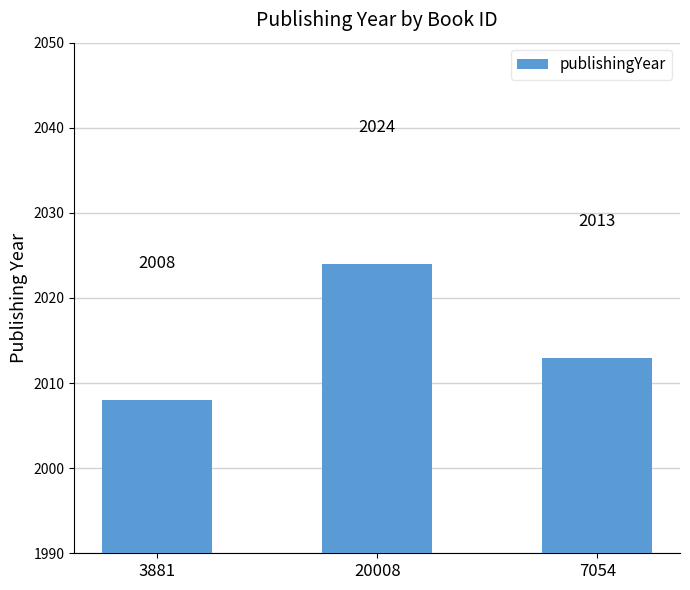

Which has a higher value, 3881 or 20008?

20008